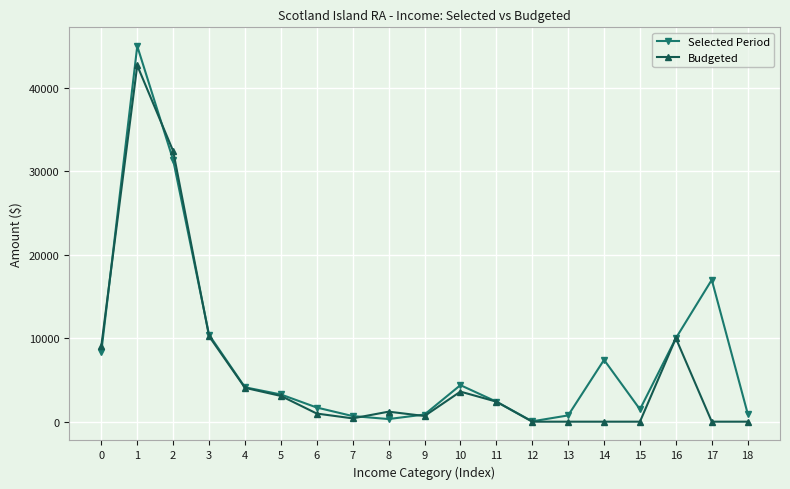

Between 13 and 17, which series saw the biggest shift?

Selected Period